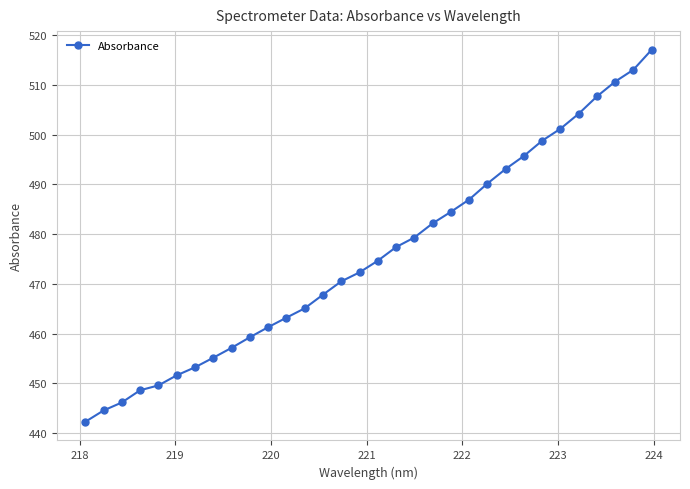

Reading right to left, transcribe all the data shown in this chart.

517.1	513.0	510.6	507.7	504.2	501.2	498.8	495.7	493.1	490.1	486.9	484.5	482.1	479.3	477.4	474.6	472.3	470.5	467.8	465.1	463.2	461.3	459.2	457.1	455.1	453.2	451.6	449.6	448.6	446.1	444.5	442.2